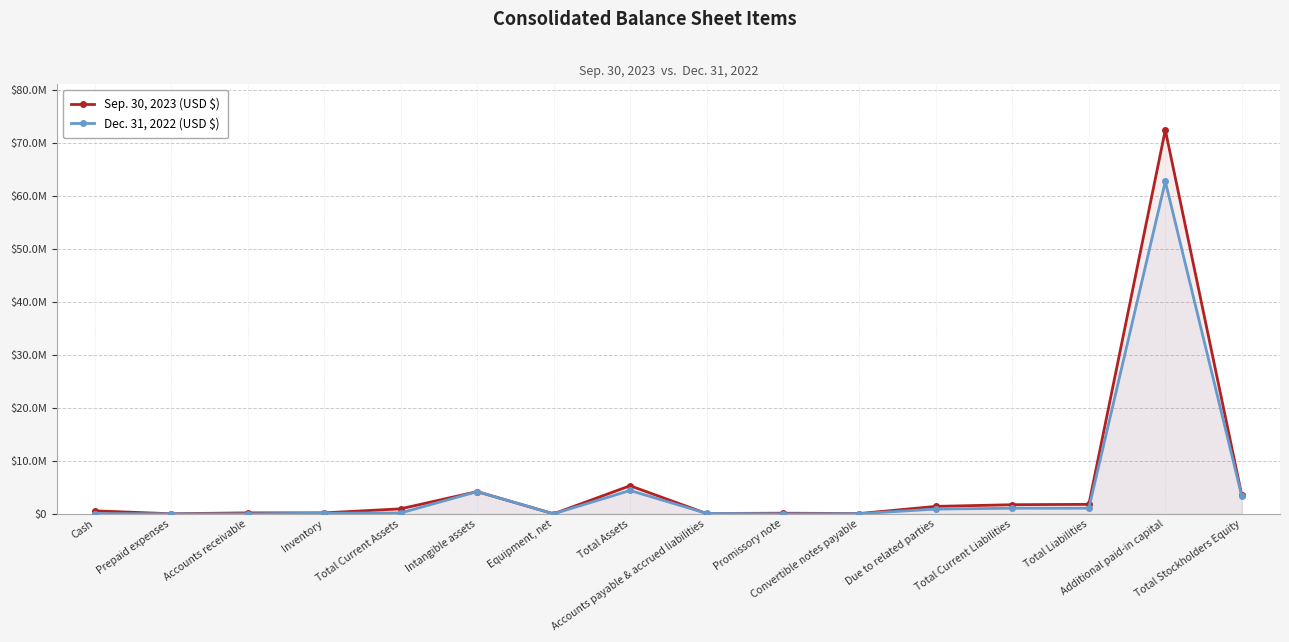

Is the value of Sep. 30, 2023 (USD $) at Convertible notes payable greater than the value of Dec. 31, 2022 (USD $) at Total Assets?

No